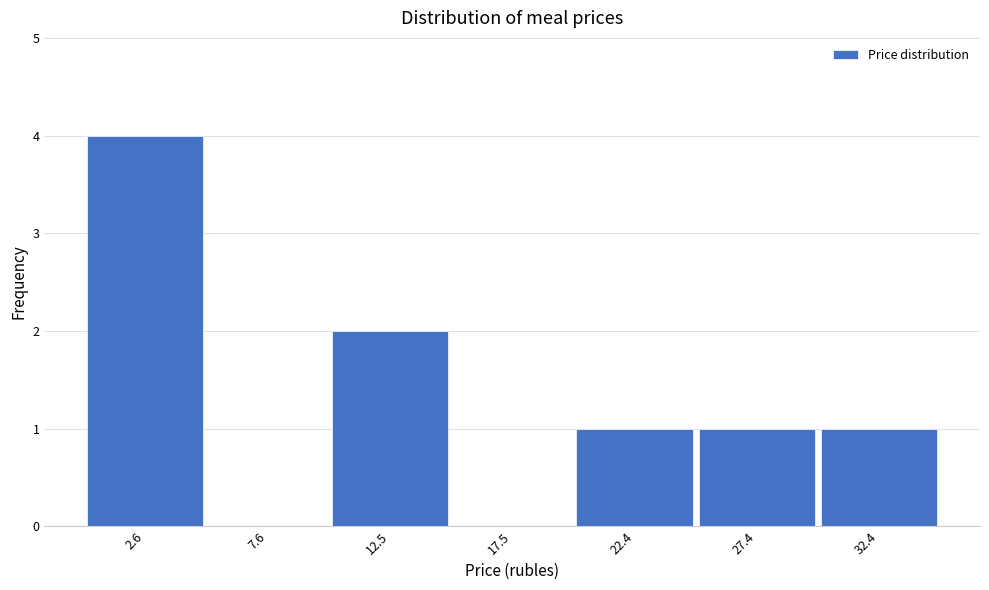

Reading right to left, transcribe all the data shown in this chart.

32.4=1	27.4=1	22.4=1	17.5=0	12.5=2	7.6=0	2.6=4